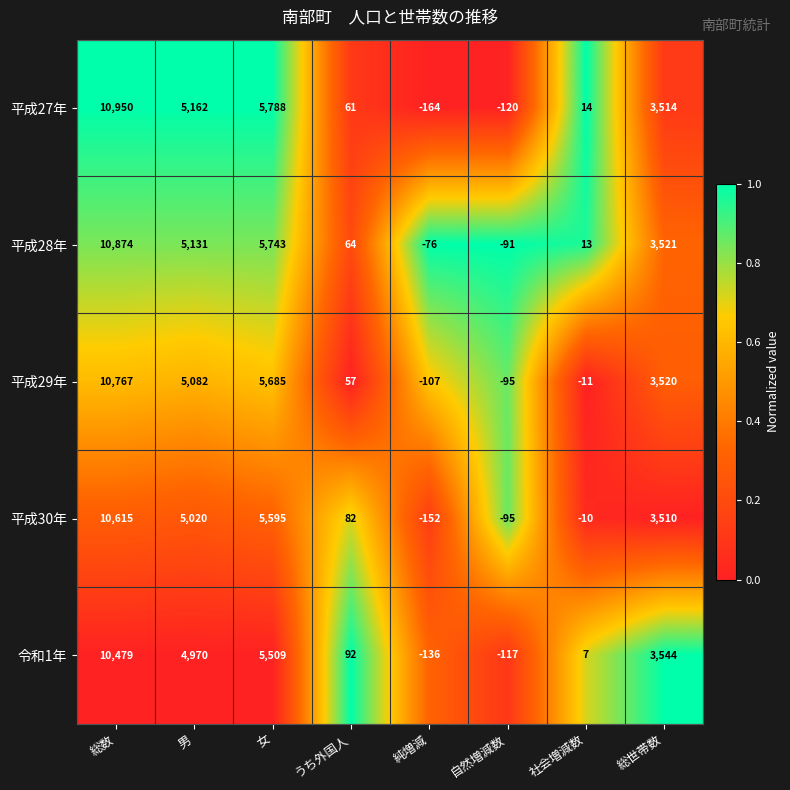

True or false: 平成30年 has a value of 3510 at 総世帯数.

True